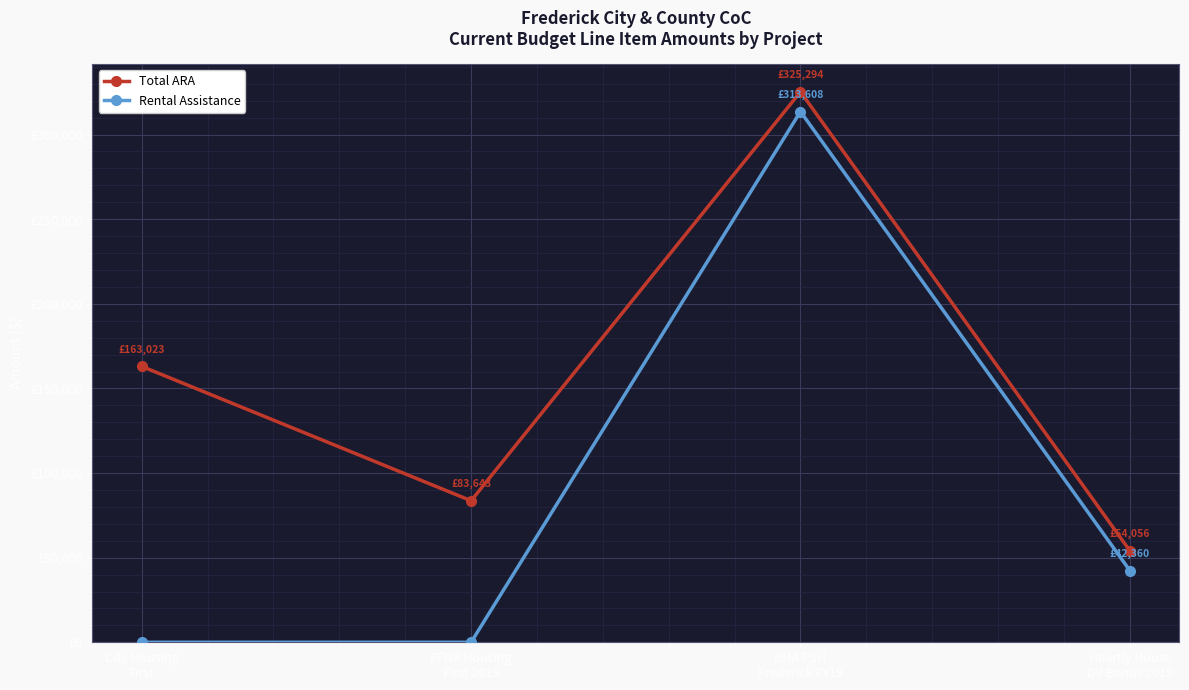

True or false: Total ARA and Rental Assistance cross at least once.

False